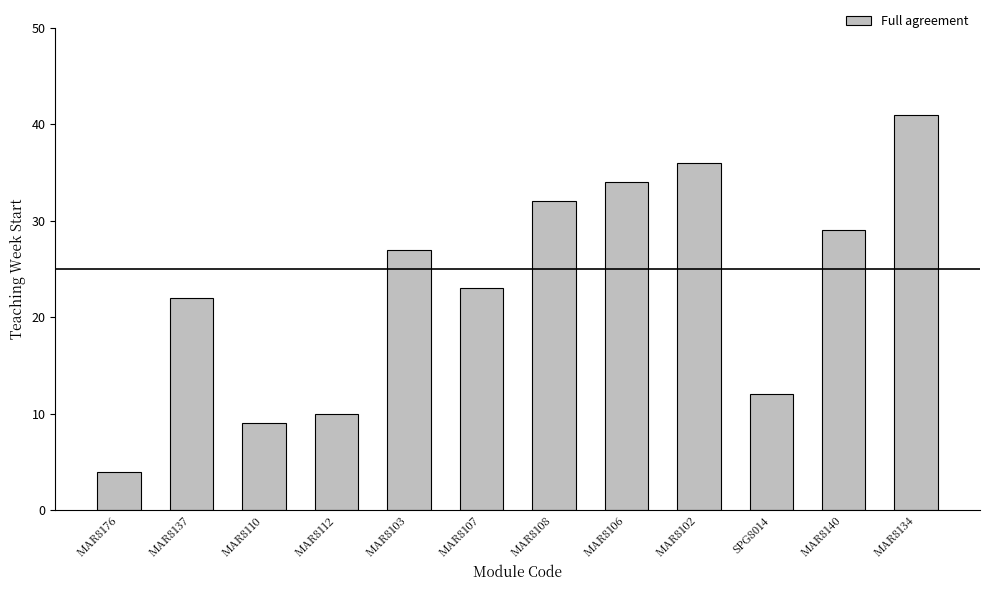

How many series are shown in this chart?

1